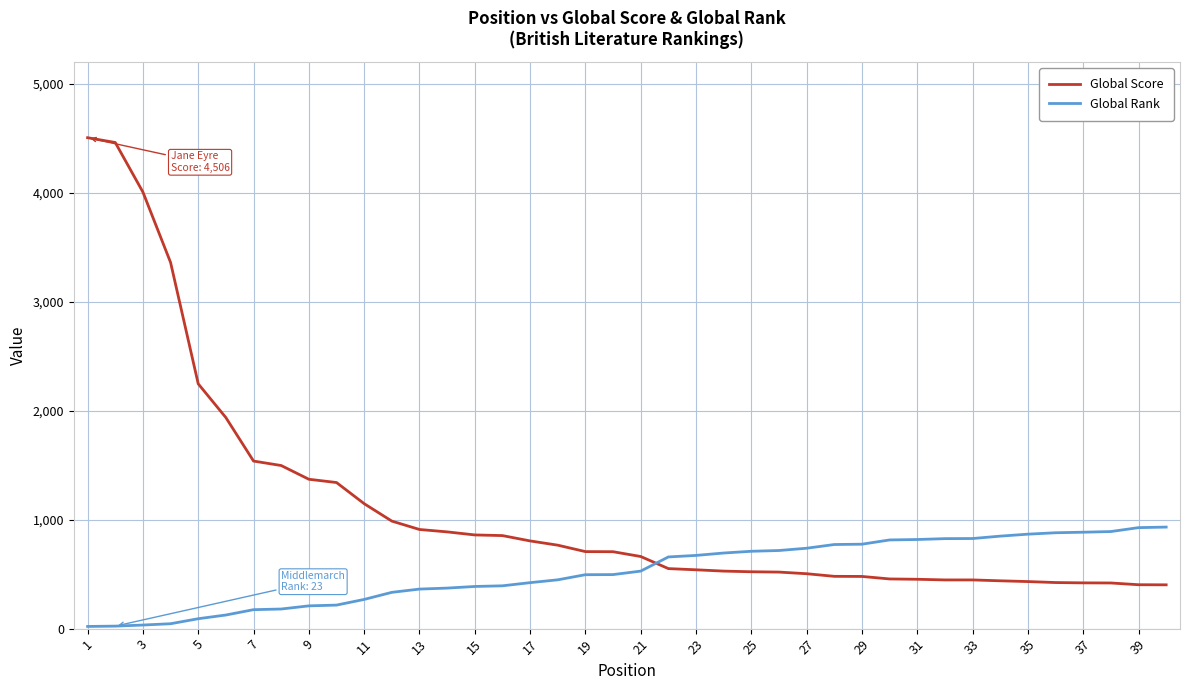

Rank the series by their maximum value, from highest to lowest.

Global Score, Global Rank